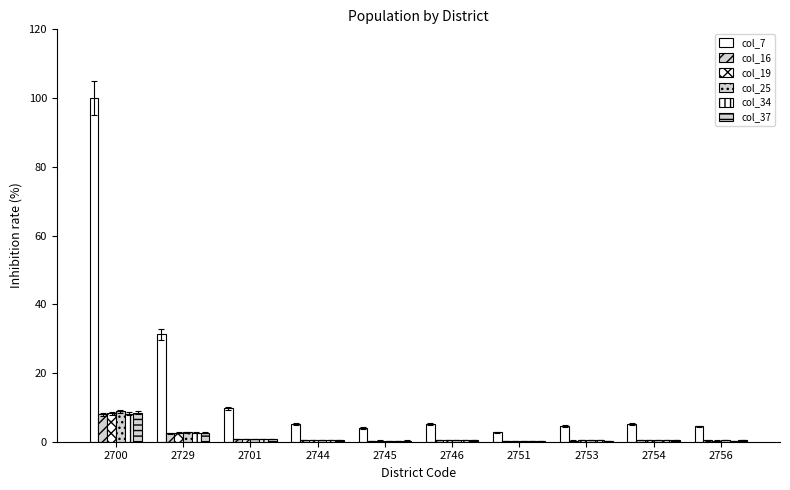

How many categories are shown in the chart?

10